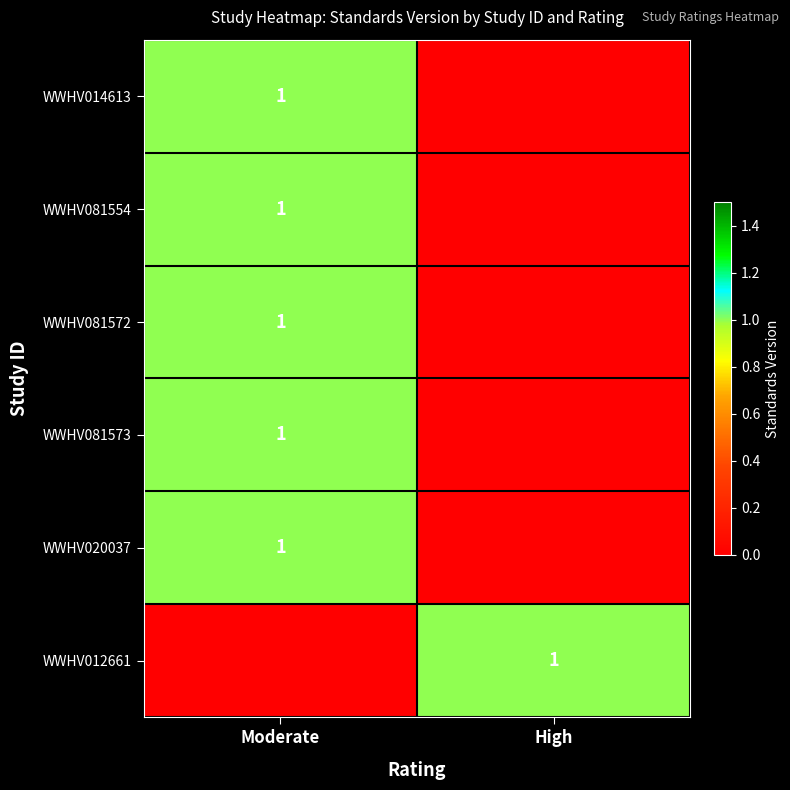

The WWHV081554 series shows 2 at Moderate. True or false?

False